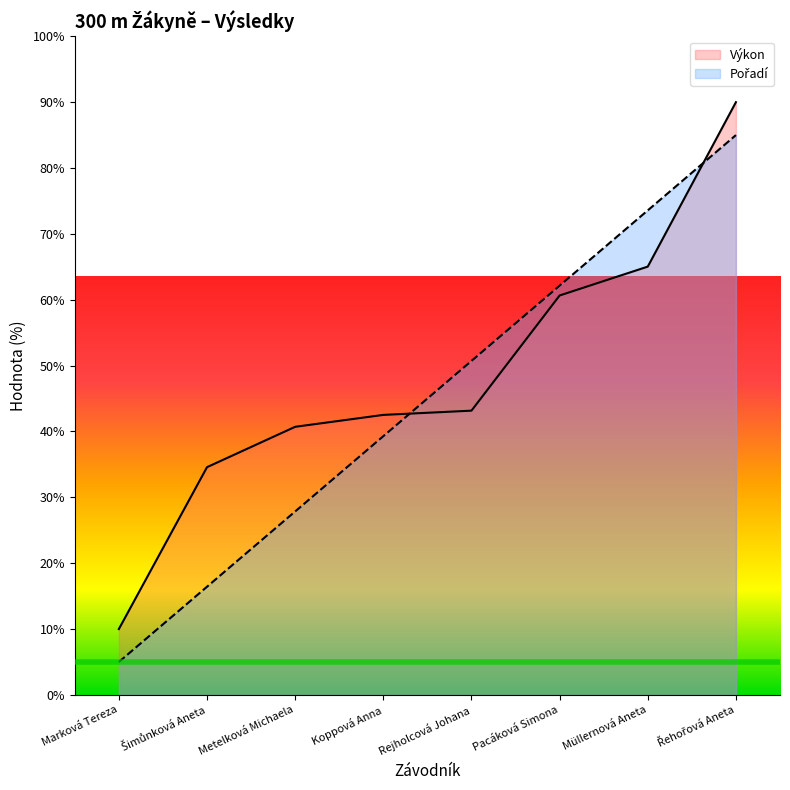

What is the difference between the second highest and second lowest values in the Výkon series?

30.5